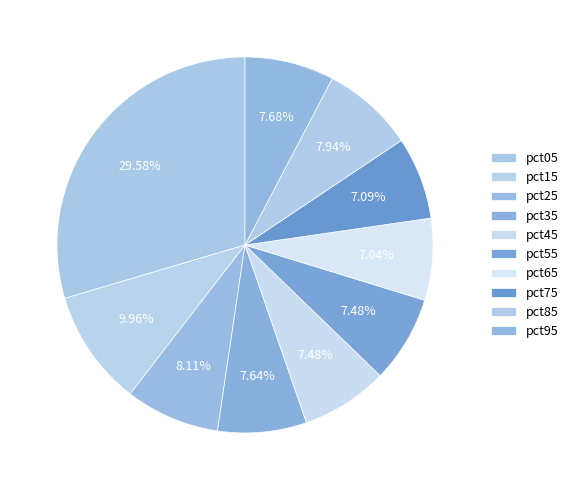

Does any single category account for the majority?

No